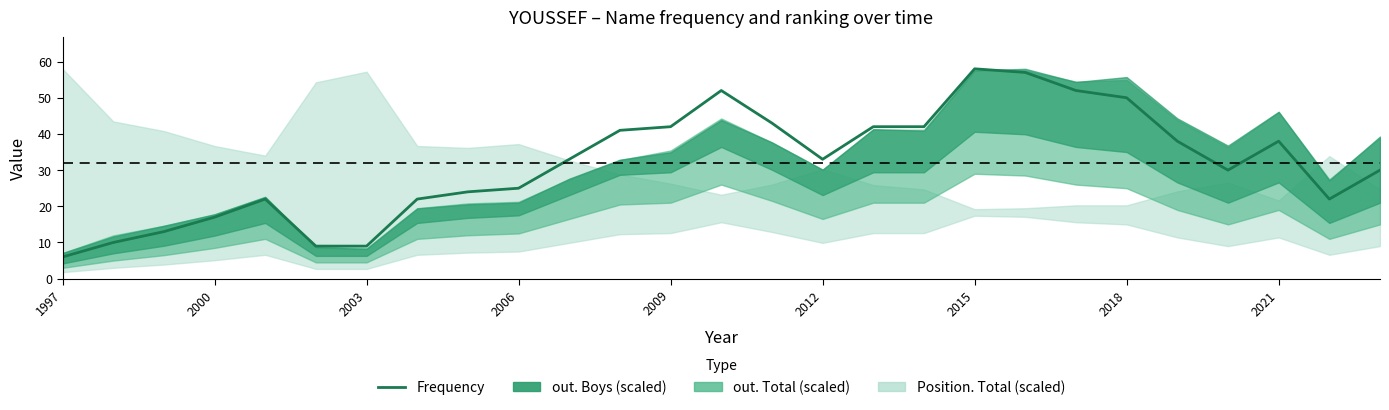

Which label corresponds to the smallest value in the chart?

1997